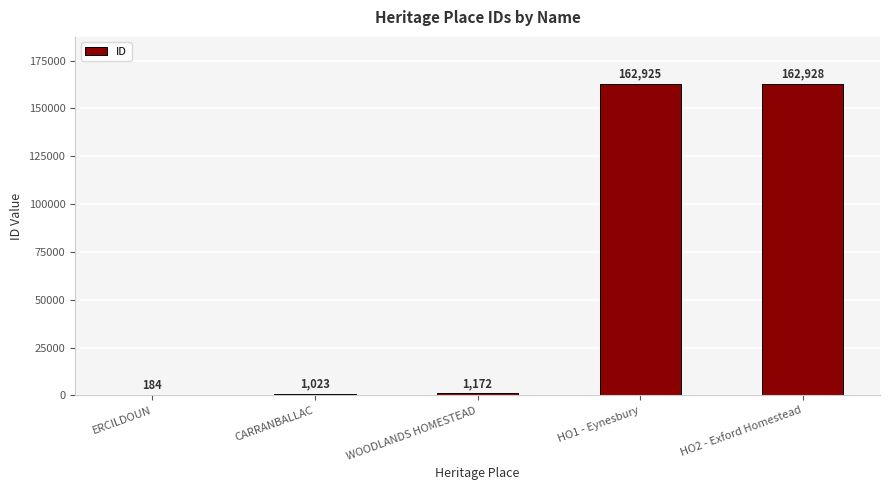

Are the bars horizontal?

No